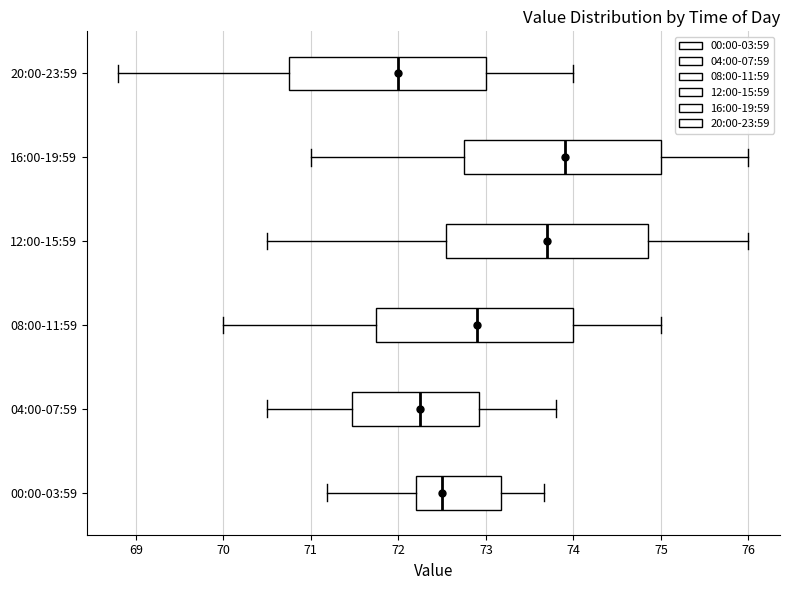

Which box's median line is the furthest to the right?

16:00-19:59